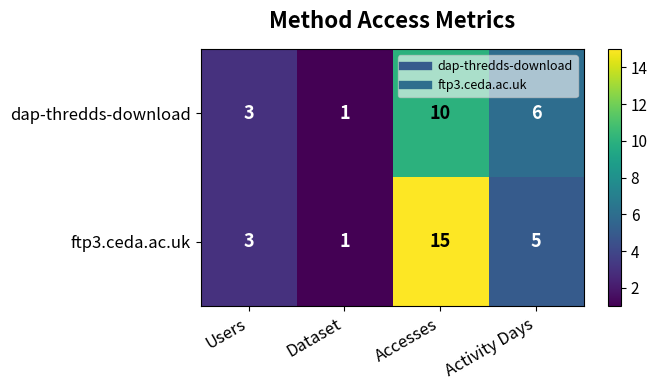

Which series has the largest total across all categories?

ftp3.ceda.ac.uk